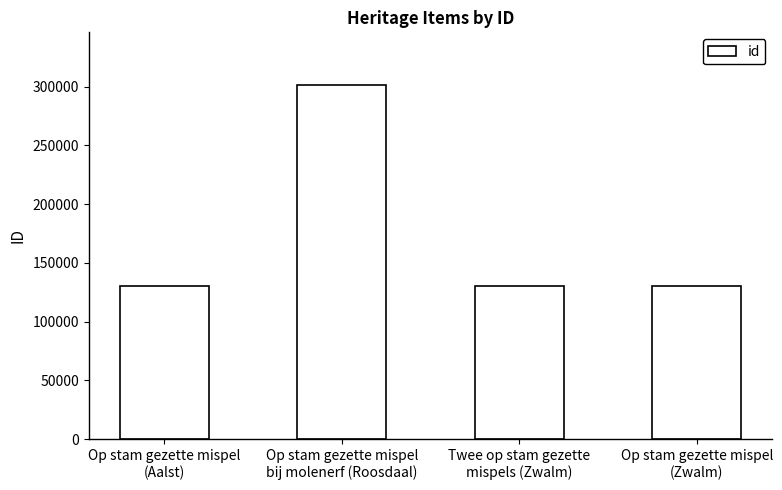

What is the smallest value displayed?

130211